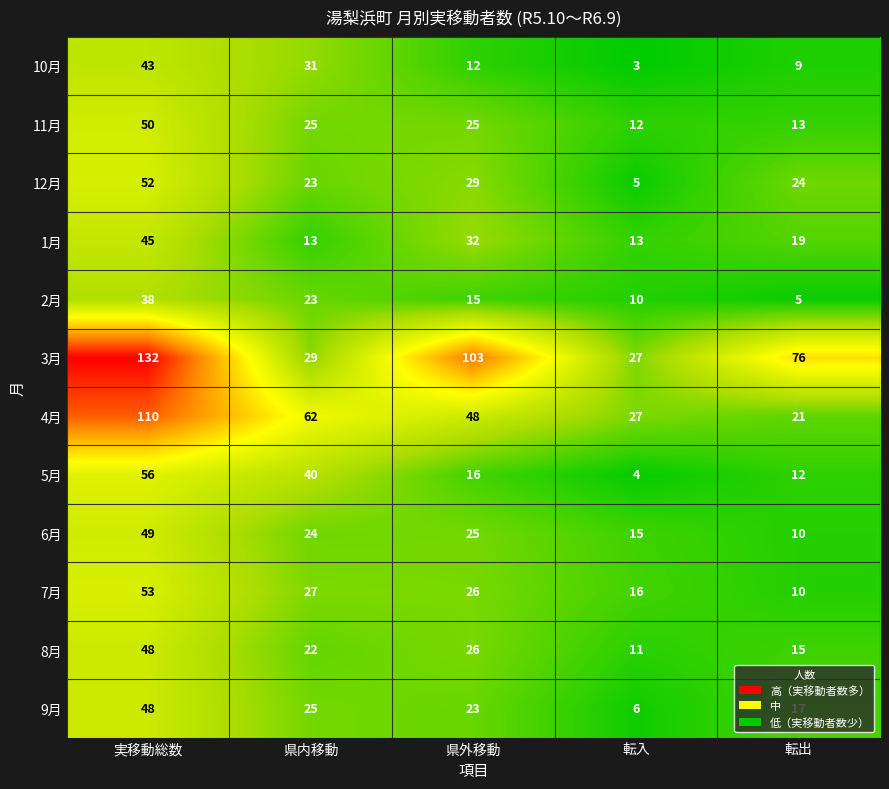

What value does the 10月 series have at 実移動総数?

43